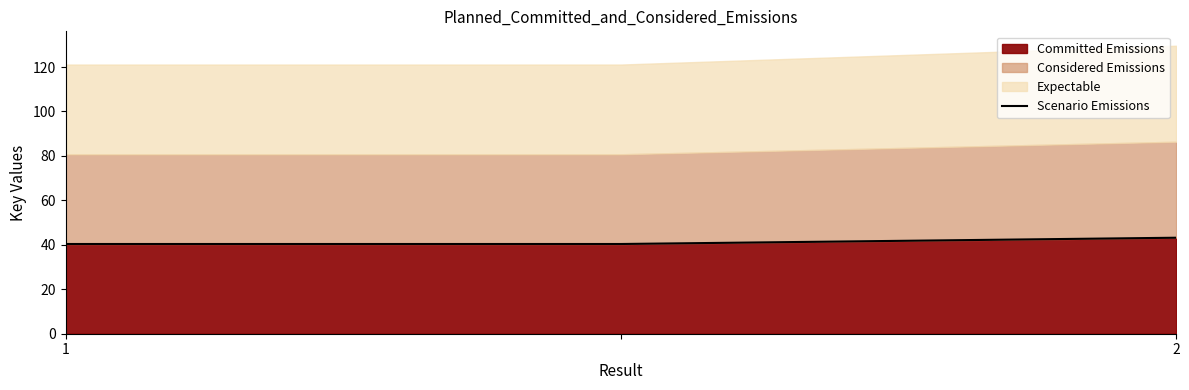

The value at 2 is 58.0. True or false?

False